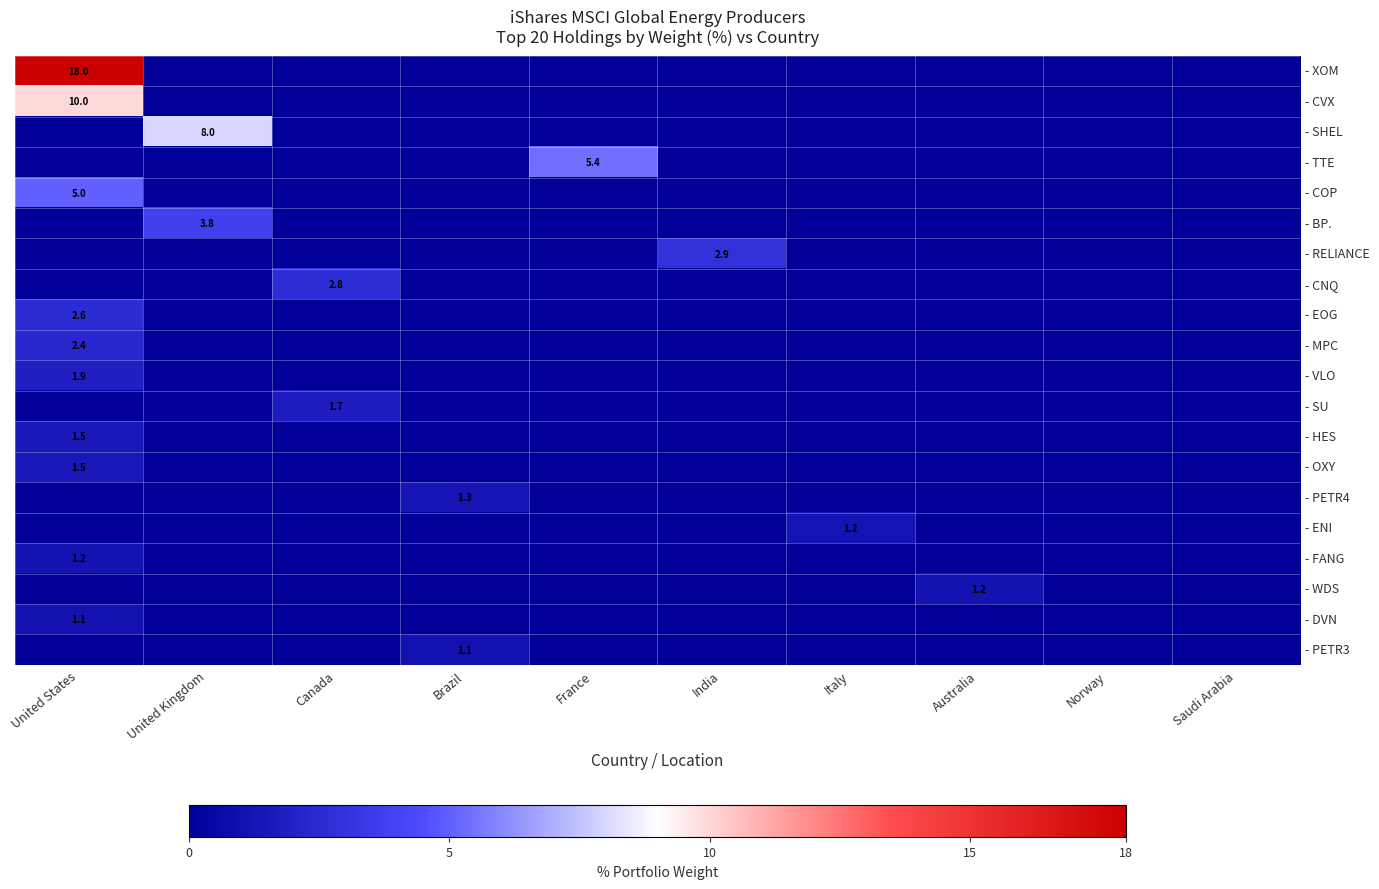

At which label does - VLO reach its peak?

United States